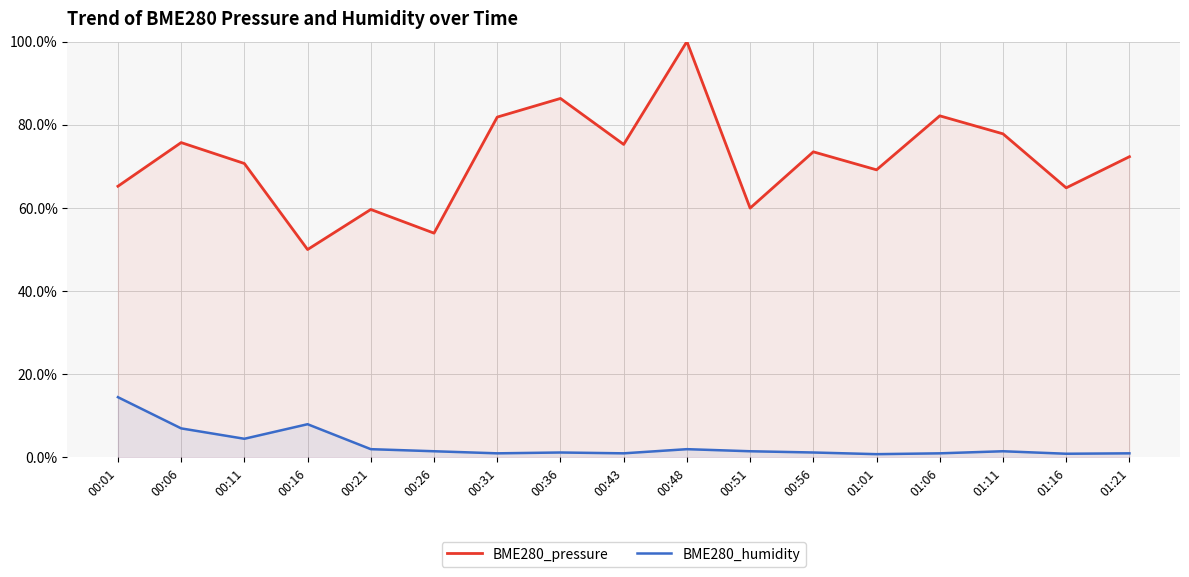

Which series has the largest range (max minus min)?

BME280_pressure